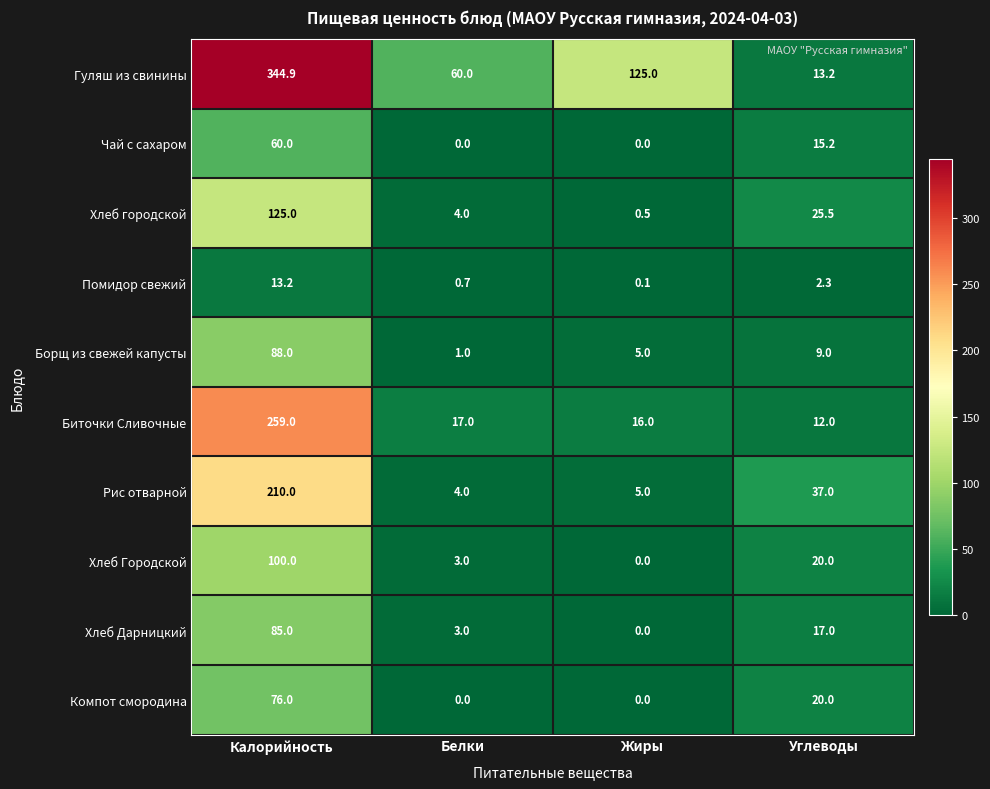

At which label does Гуляш из свинины first exceed 125?

Калорийность